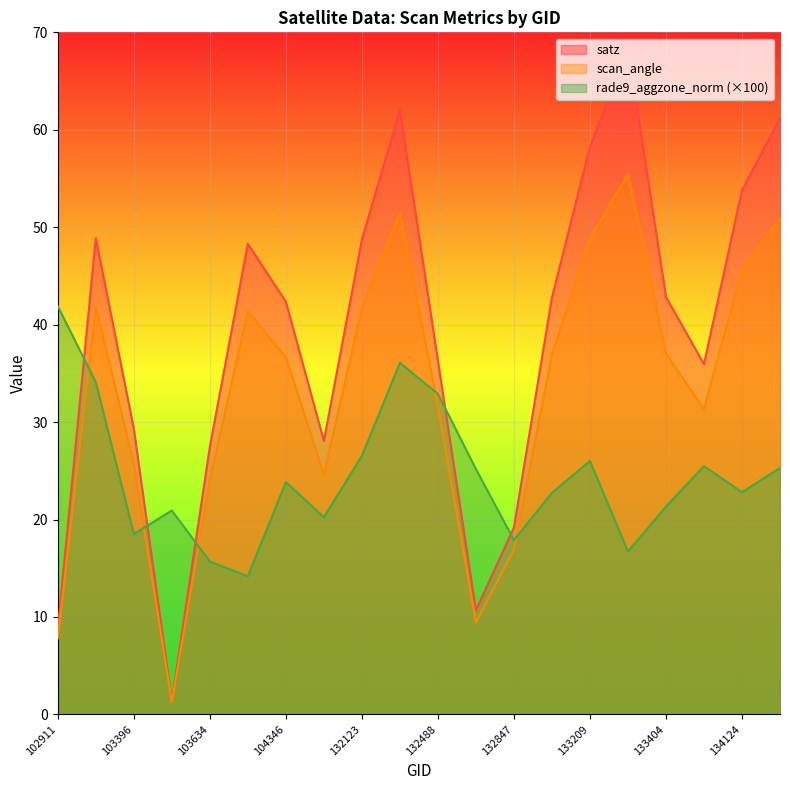

Between 131947 and 133209, which series saw the biggest shift?

satz